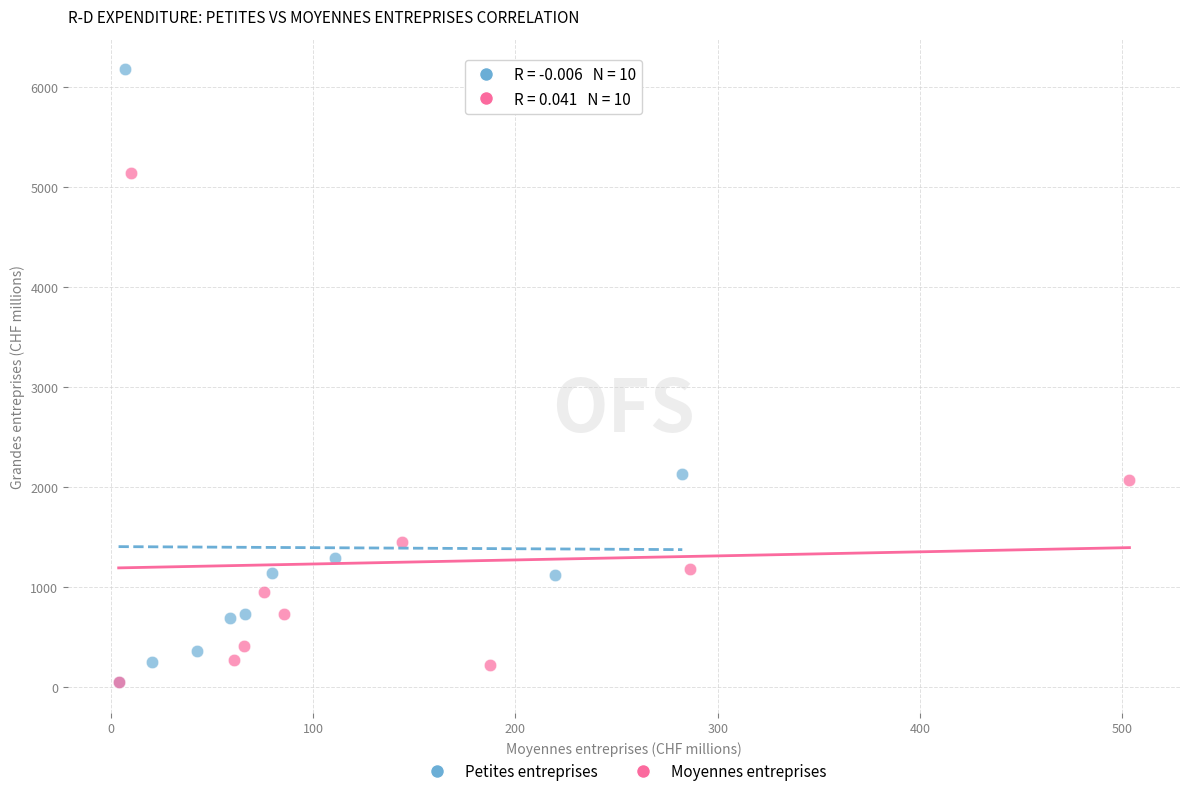

Which series reaches the maximum Y coordinate?

Petites entreprises